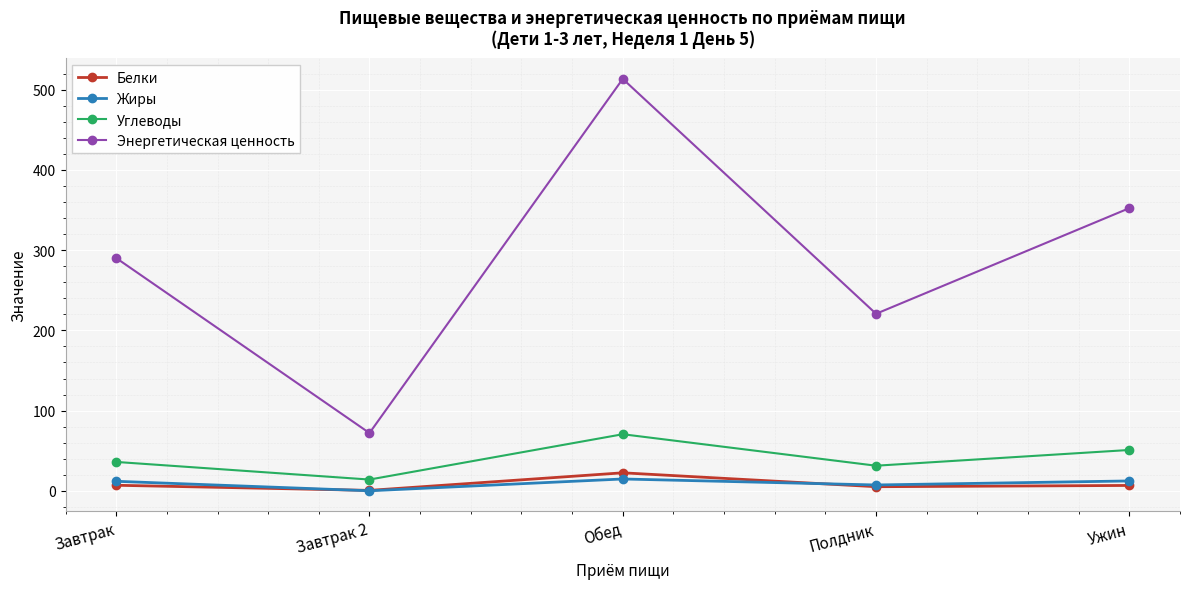

True or false: Энергетическая ценность and Жиры cross at least once.

False